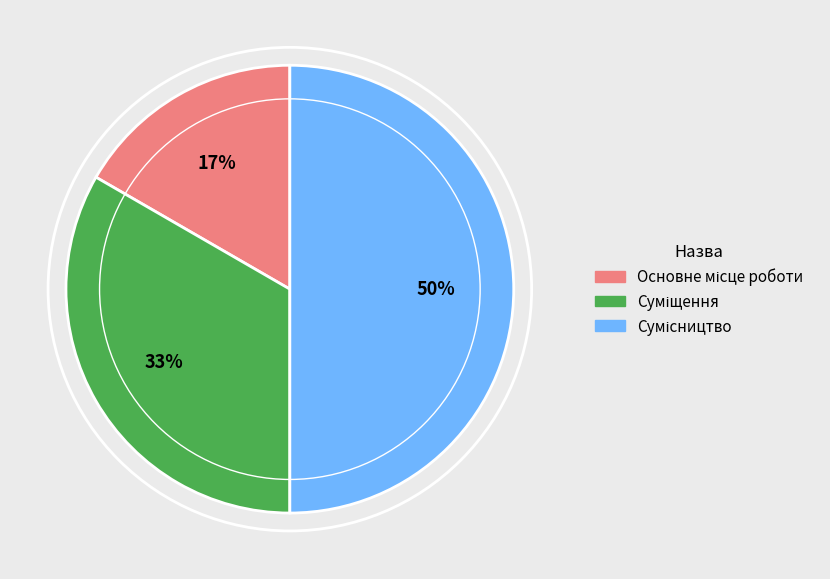

To the nearest percent, what is the average slice percentage?

33%